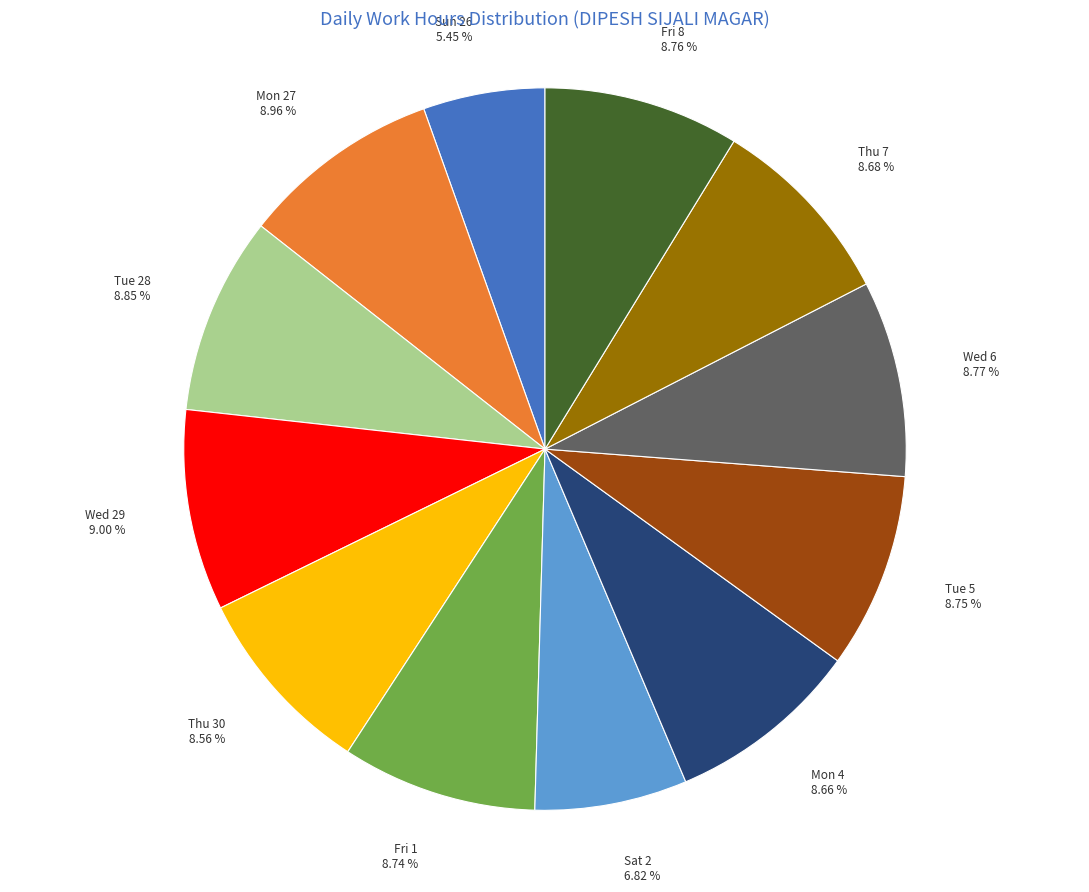

What percentage is the Sun 26 slice, to the nearest percent?

5%